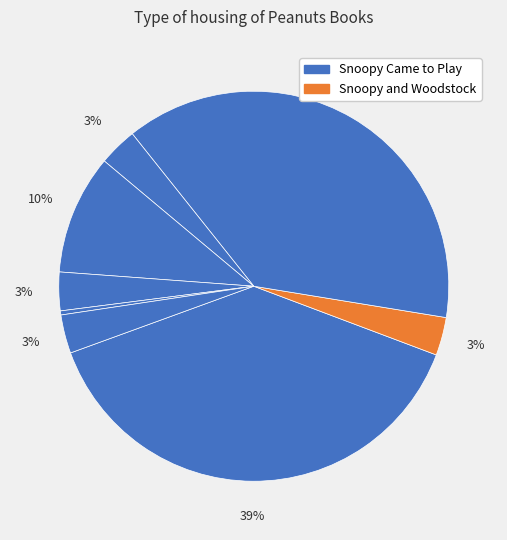

Which category has the biggest portion of the pie?

Snoopy Came to Play